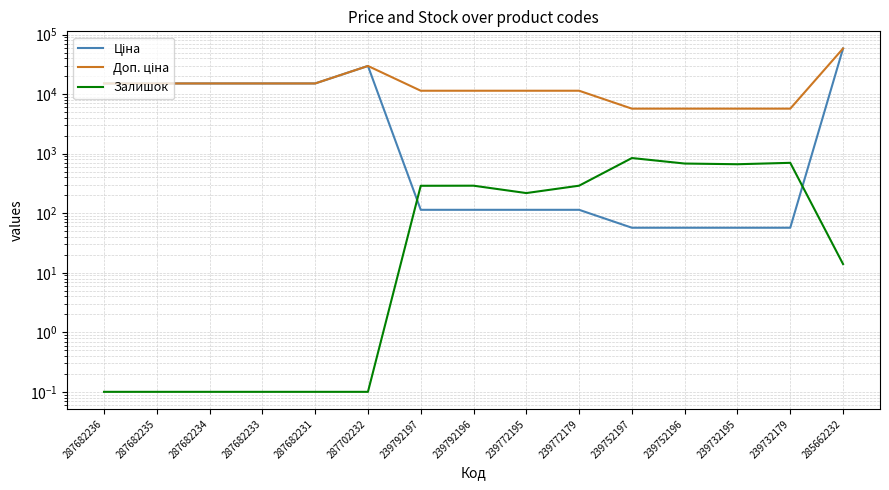

What is the sum of the Ціна values at 239732179 and 239732195?

114.1